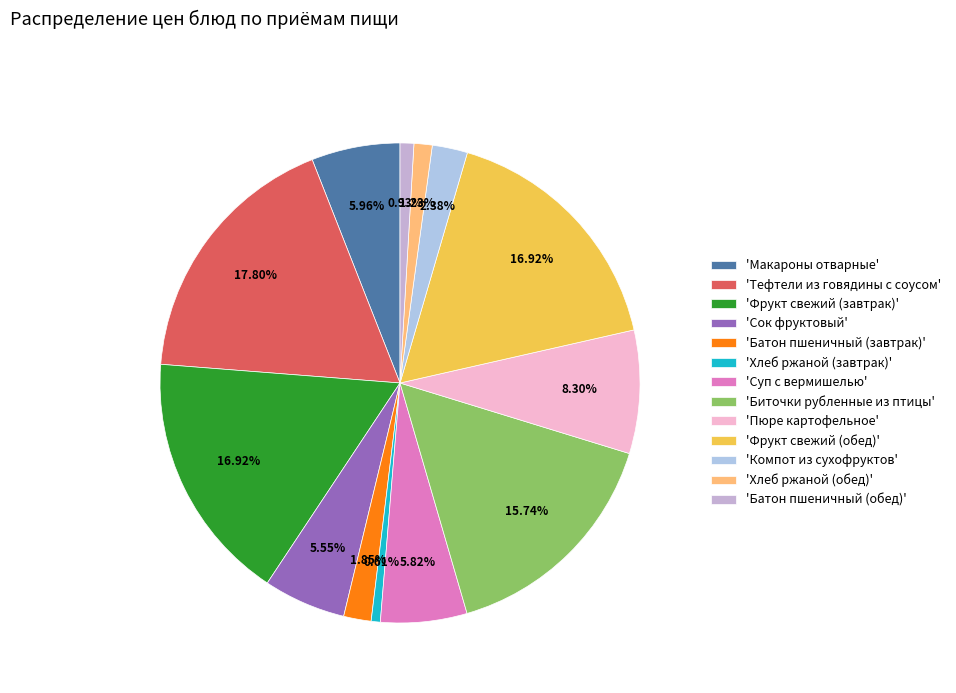

To the nearest percent, what is the difference between the largest and smallest slice percentages?

17%